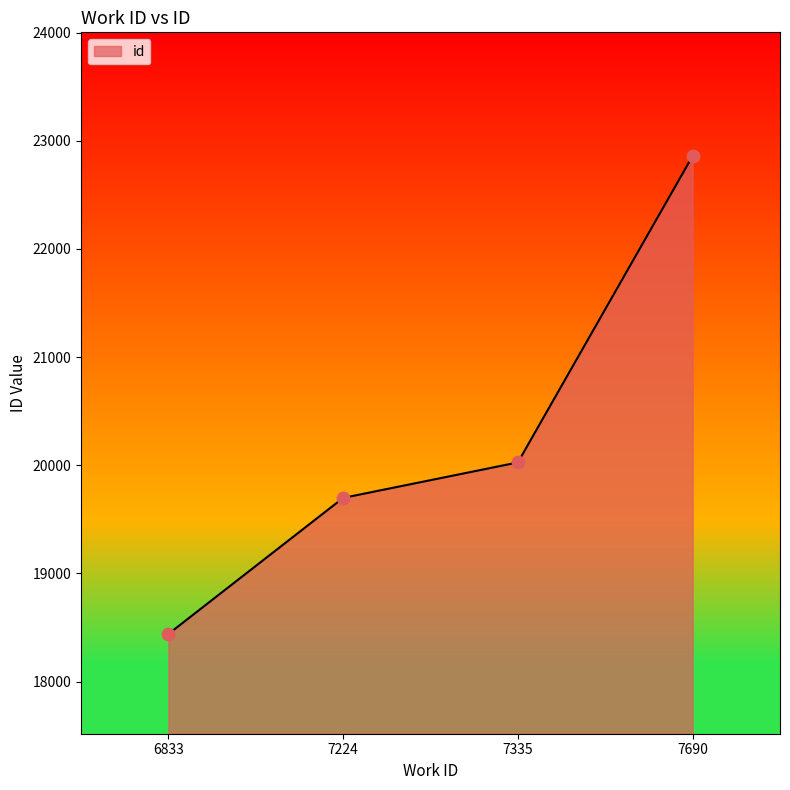

What is the change in value from 6833 to 7224?

+1258